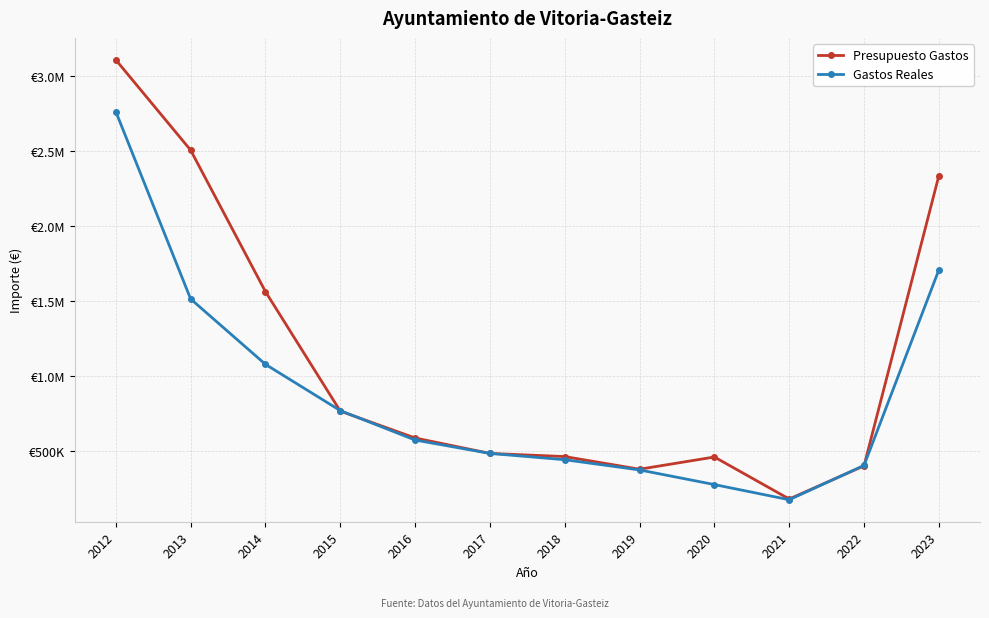

Does the chart have visible grid lines?

Yes